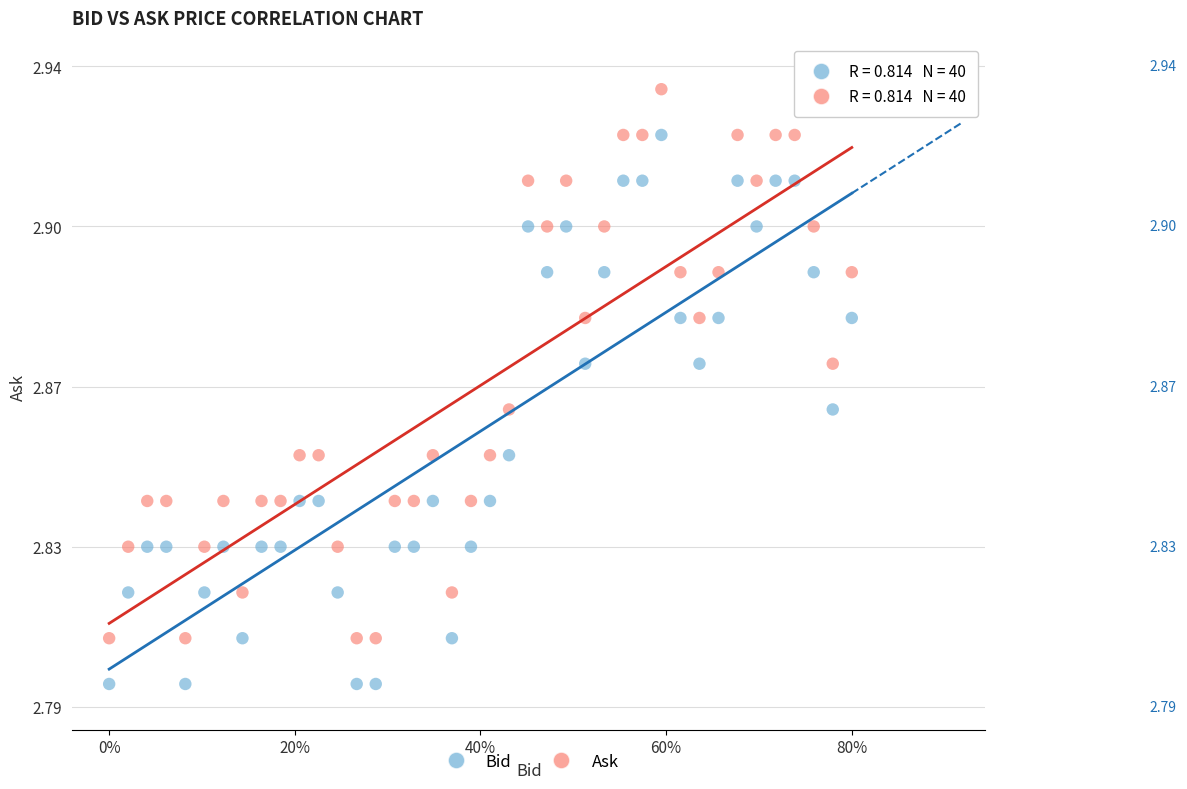

Which series contains the lowest Y value?

Bid